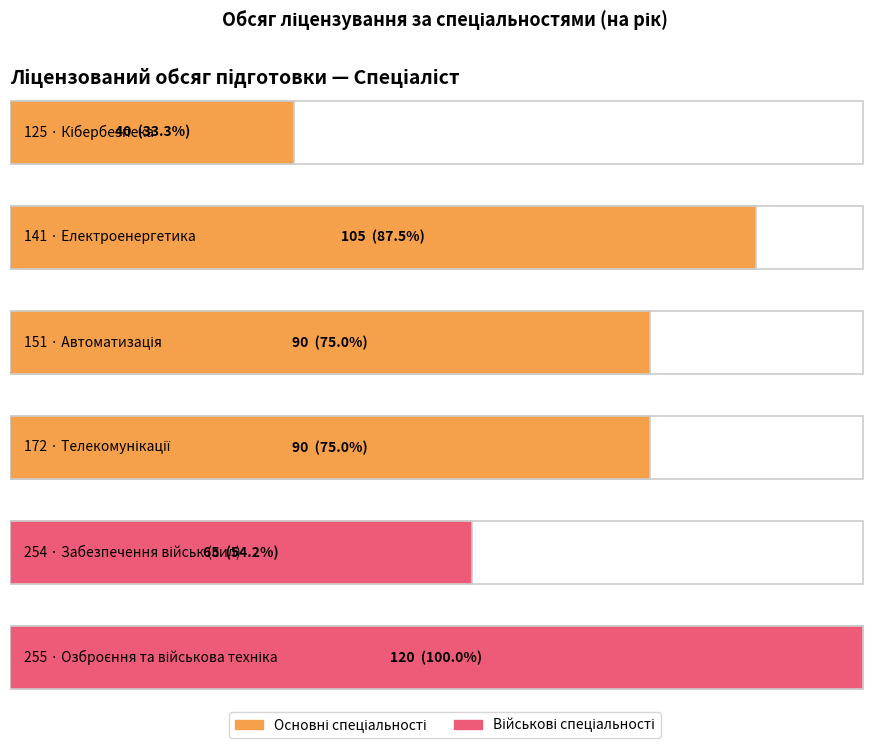

Count the values in the range 65 to 105.

4